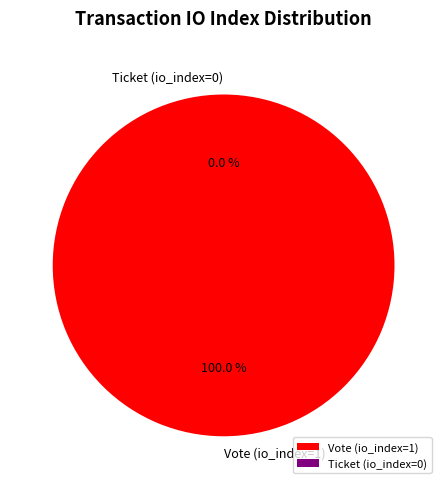

What is the largest slice in the pie chart?

Vote (io_index=1)